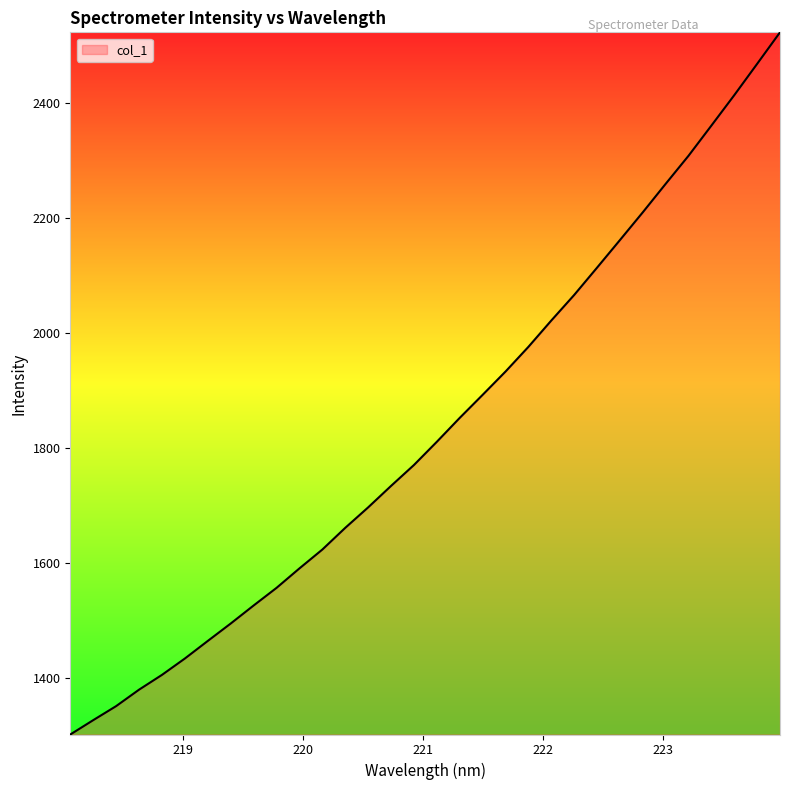

What is the minimum value shown in the chart?

1301.6